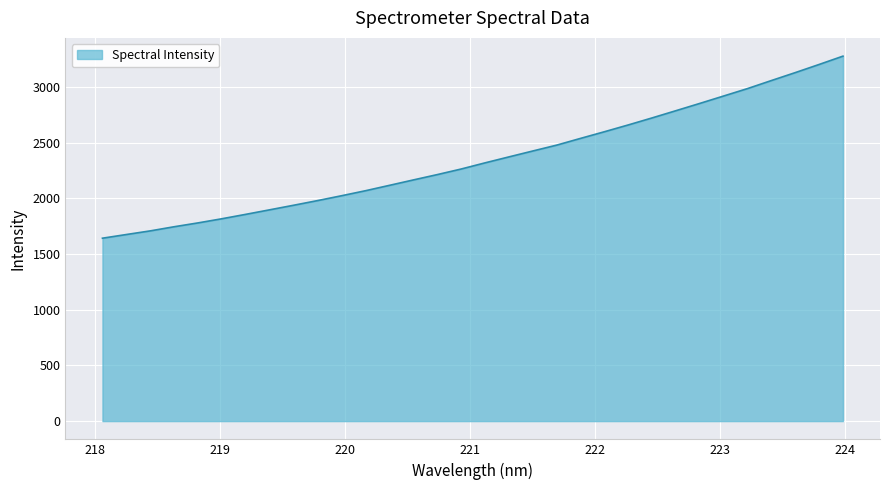

What is the maximum value shown in the chart?

3275.7